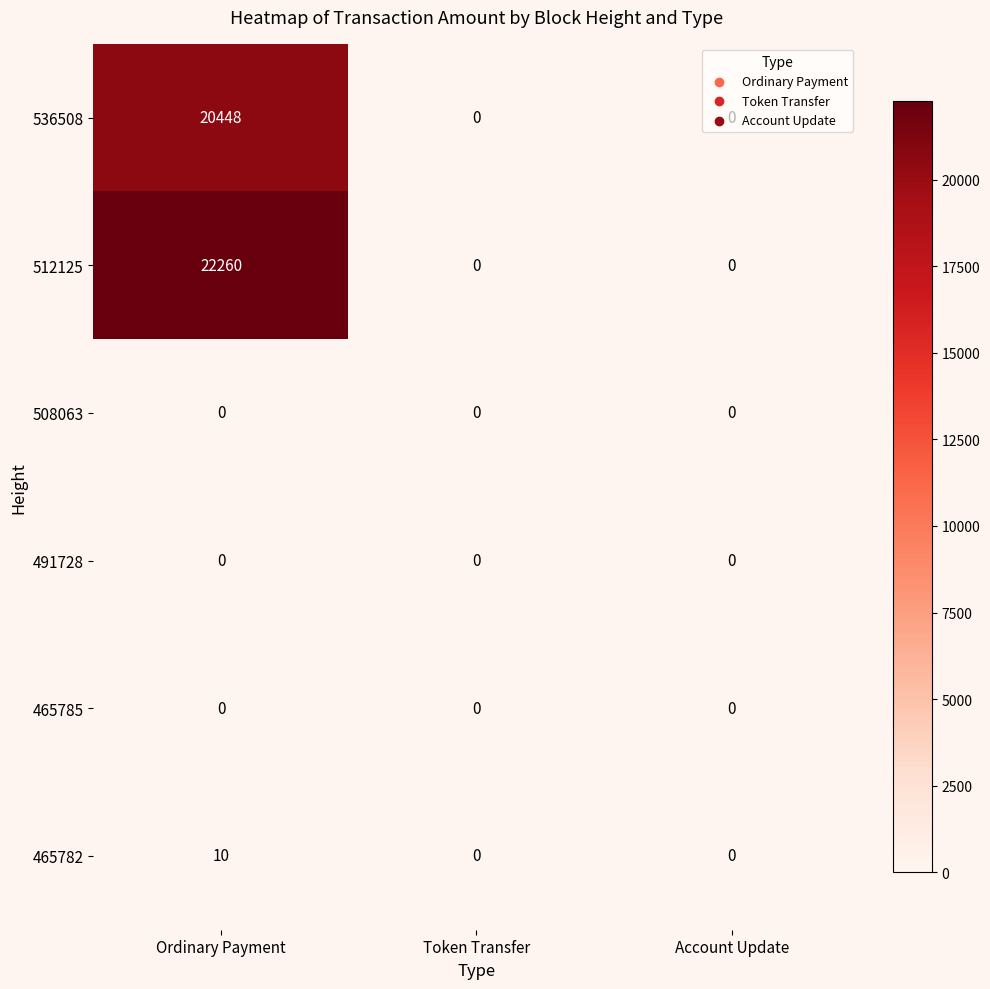

Count the 465782 values in the range 0 to 10.

3